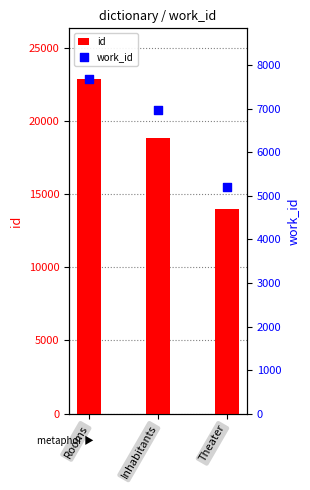

What are all the series names shown in the legend?

id, work_id